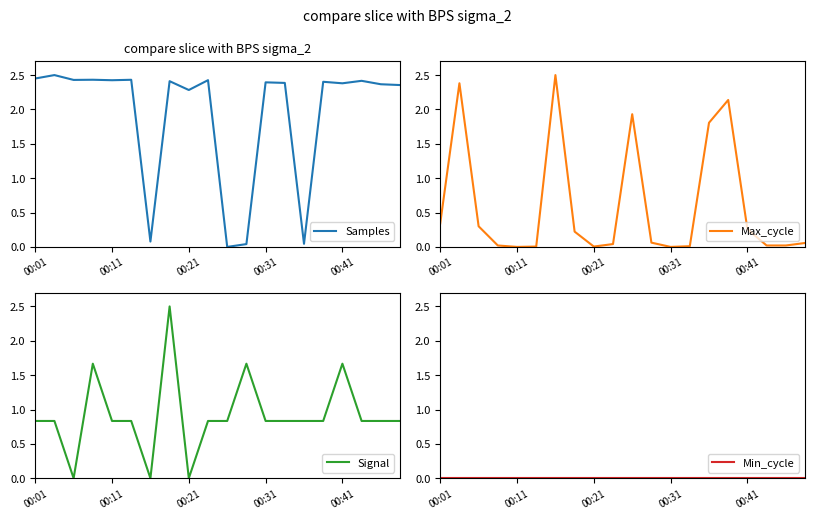

How many values in the Signal series exceed 0?

17